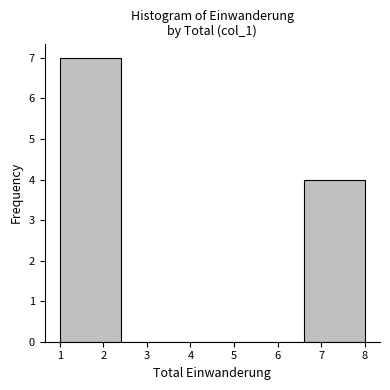

Reading left to right, transcribe this chart: for each bar, give the range it covers on the x-axis and its height. The values are not printed on the chart, so give them approximately, as read against the axis.

1.0 to 2.4: 7
2.4 to 3.8: 0
3.8 to 5.2: 0
5.2 to 6.6: 0
6.6 to 8.0: 4